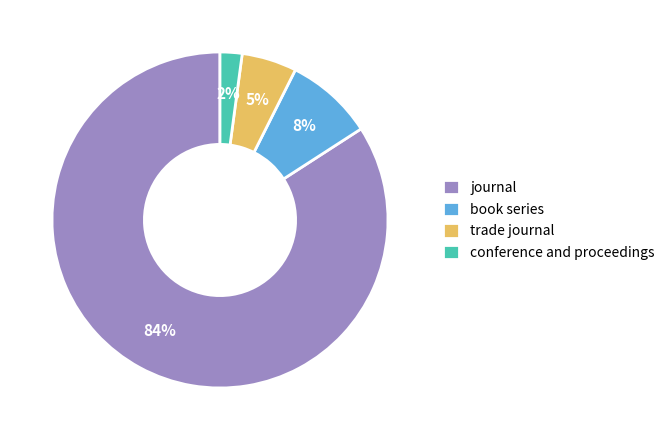

Which has a higher value, book series or journal?

journal